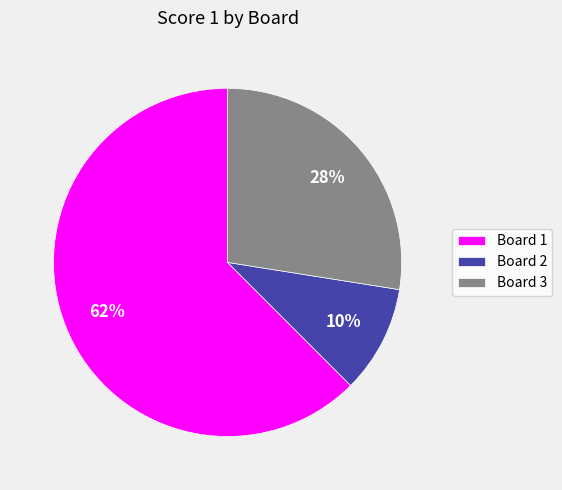

Is the sum of Board 3 and Board 1 greater than half?

Yes